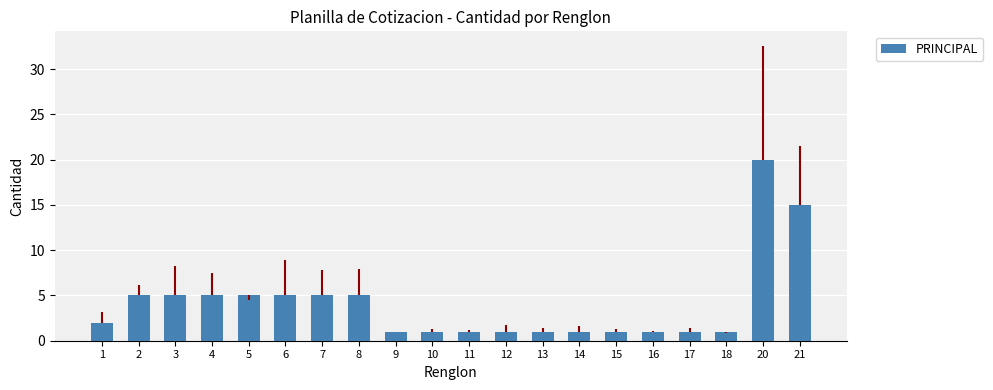

What is the approximate value at 18?

1